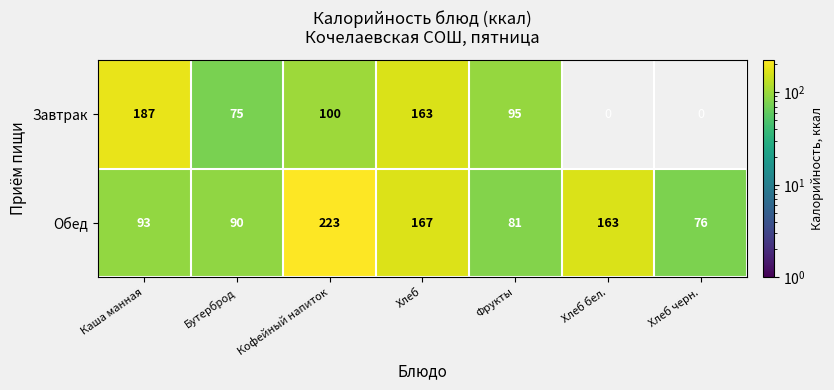

Which series changed the most between Кофейный напиток and Фрукты?

Обед